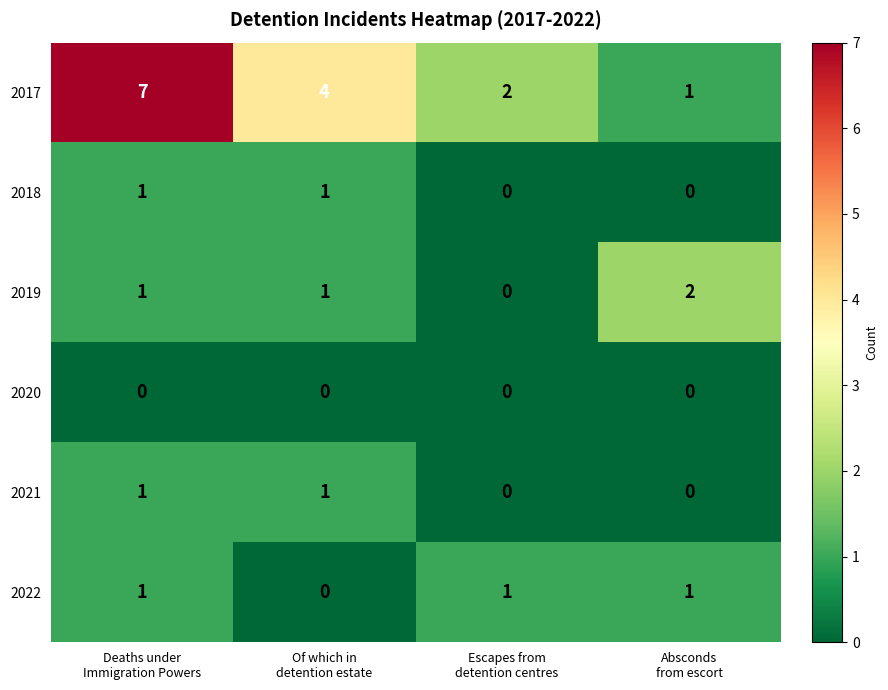

The value of 2021 at Absconds from escort is 0. True or false?

True